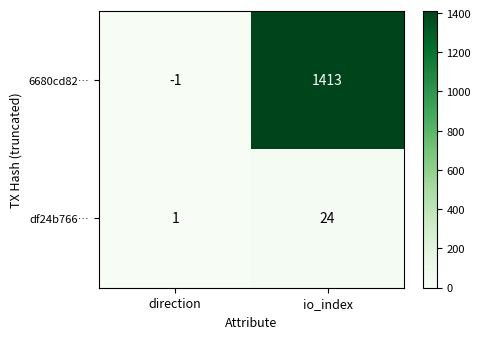

List the series in order of their peak value, lowest first.

df24b766…, 6680cd82…